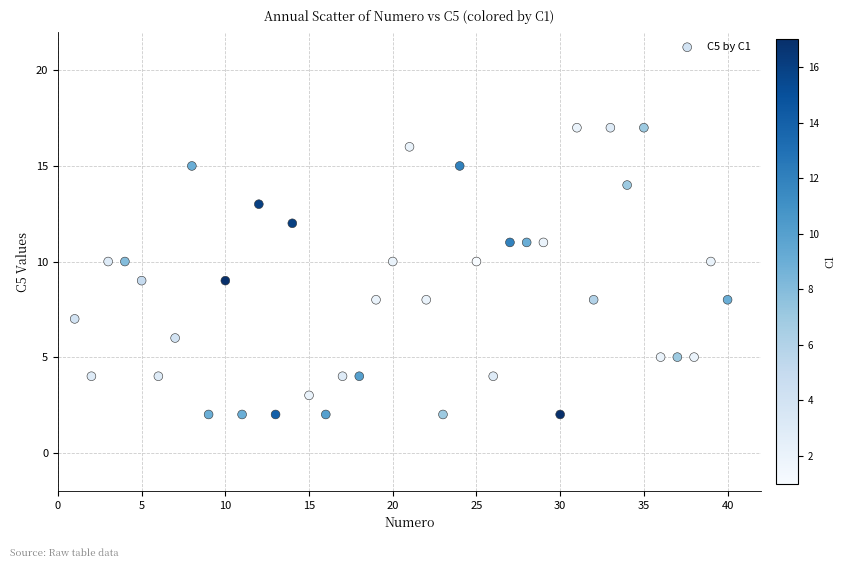

What is the range of Y values (max minus min)?

15